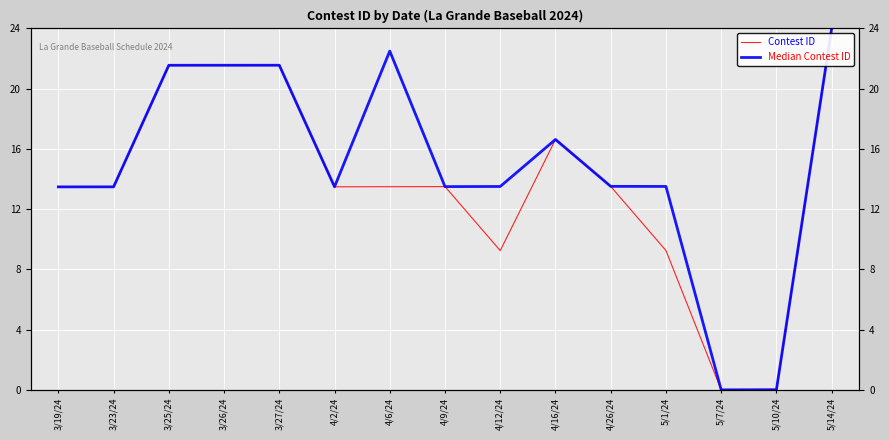

Which category has the lowest value across all series?

5/7/24